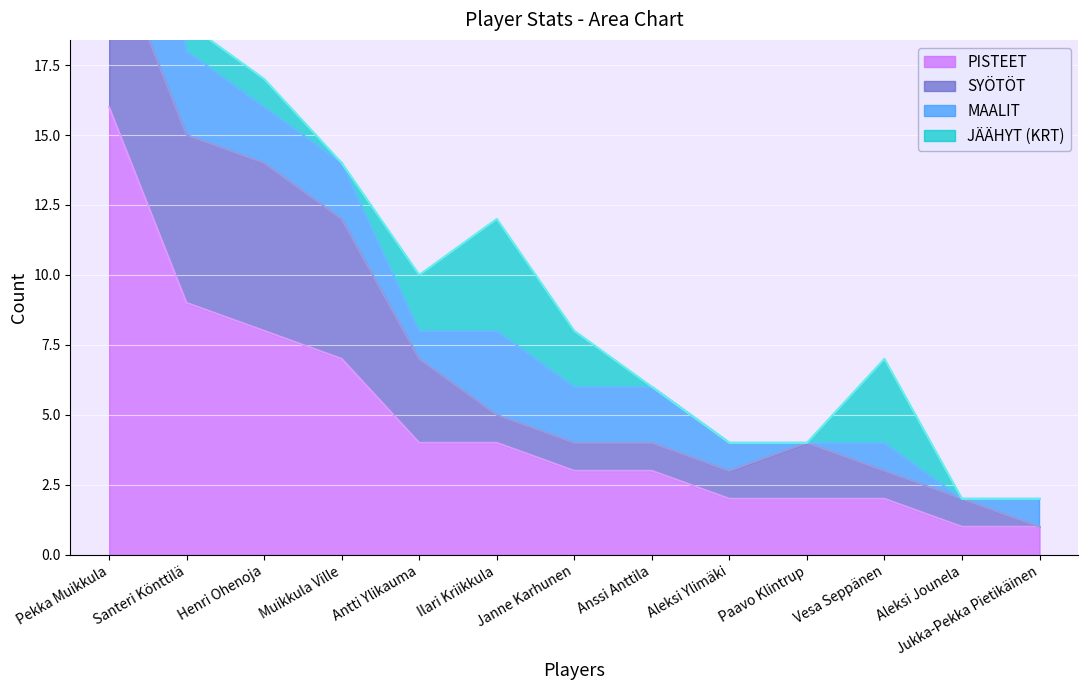

Which series has the largest total across all categories?

PISTEET